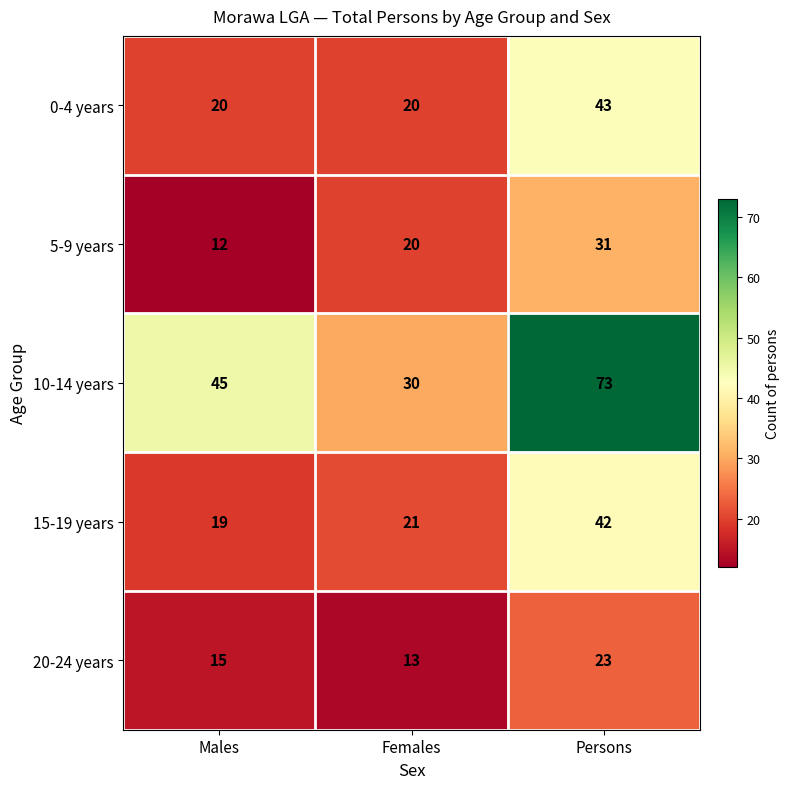

Reading left to right, transcribe all the data shown in this chart.

0-4 years: Males=20	Females=20	Persons=43
5-9 years: Males=12	Females=20	Persons=31
10-14 years: Males=45	Females=30	Persons=73
15-19 years: Males=19	Females=21	Persons=42
20-24 years: Males=15	Females=13	Persons=23